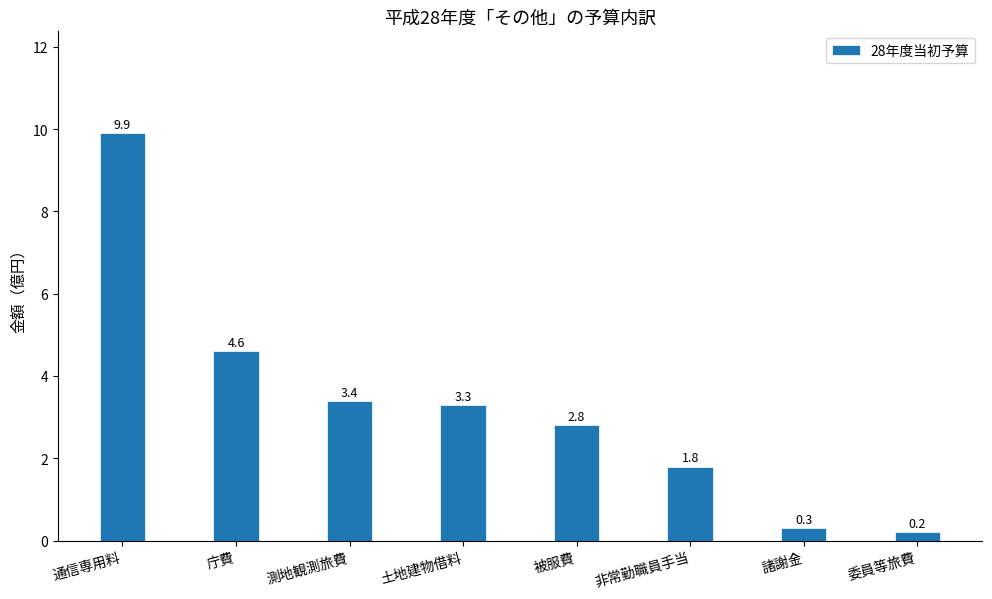

Which has a higher value, 委員等旅費 or 非常勤職員手当?

非常勤職員手当